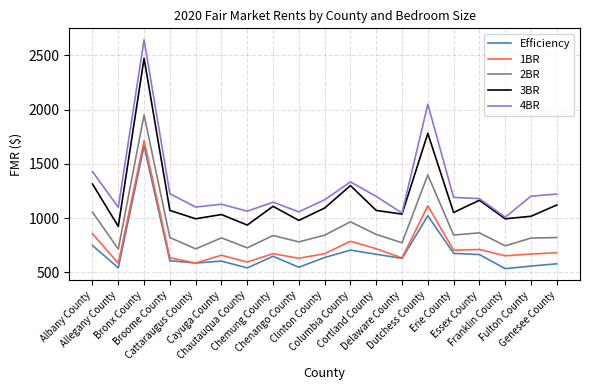

Is it true that 2BR equals 863 at Essex County?

True